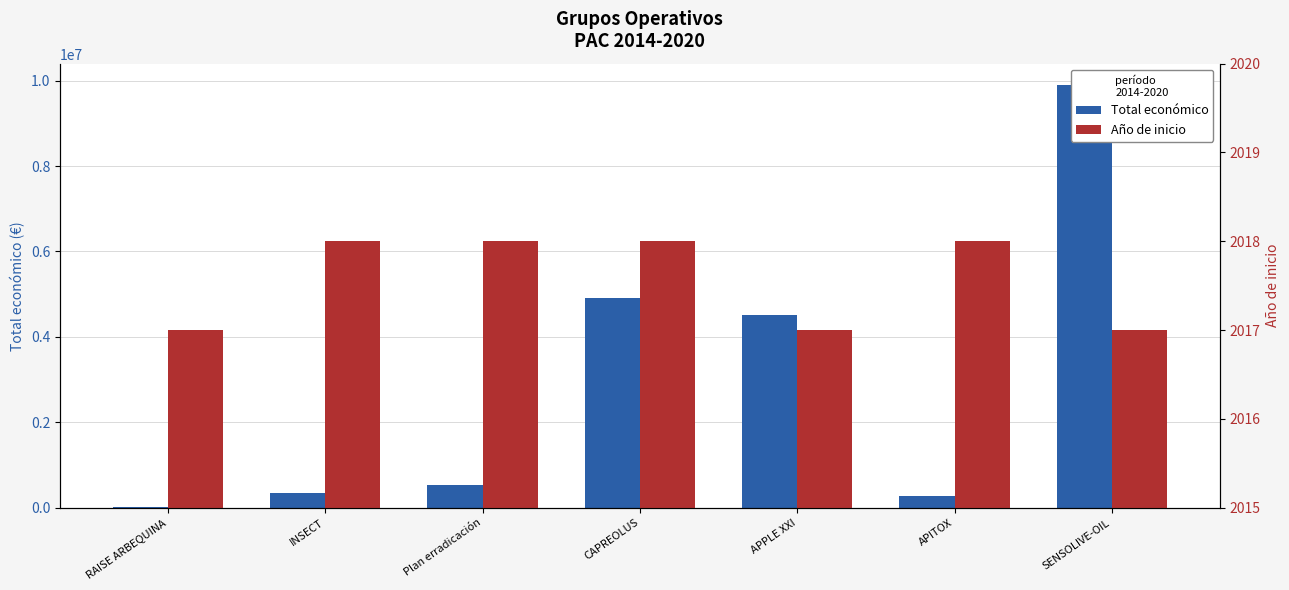

Which category has the highest value across all series?

SENSOLIVE-OIL